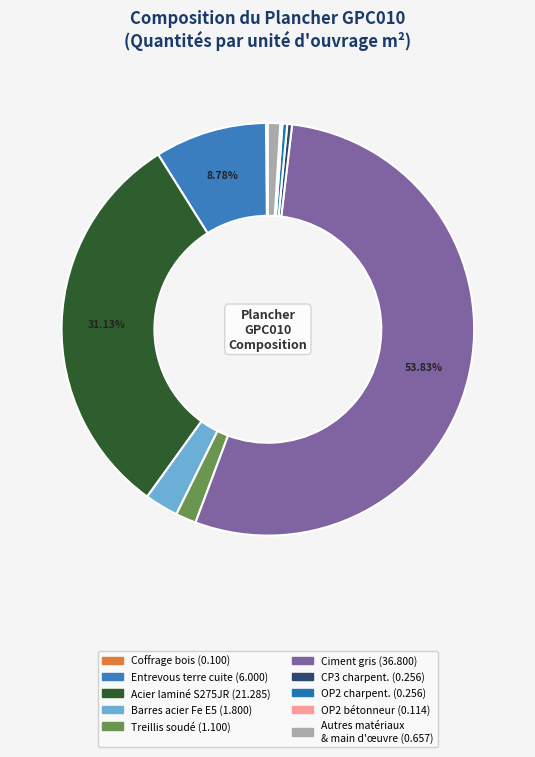

Is there a majority slice in this chart?

Yes